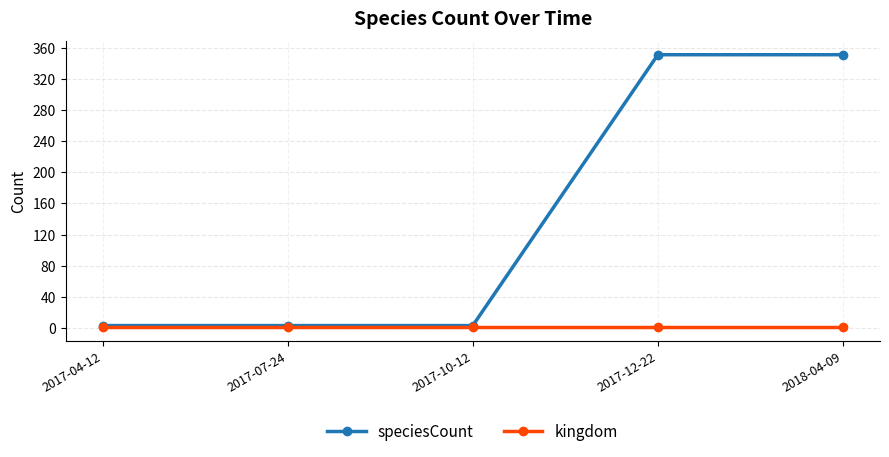

How many series are shown in this chart?

2